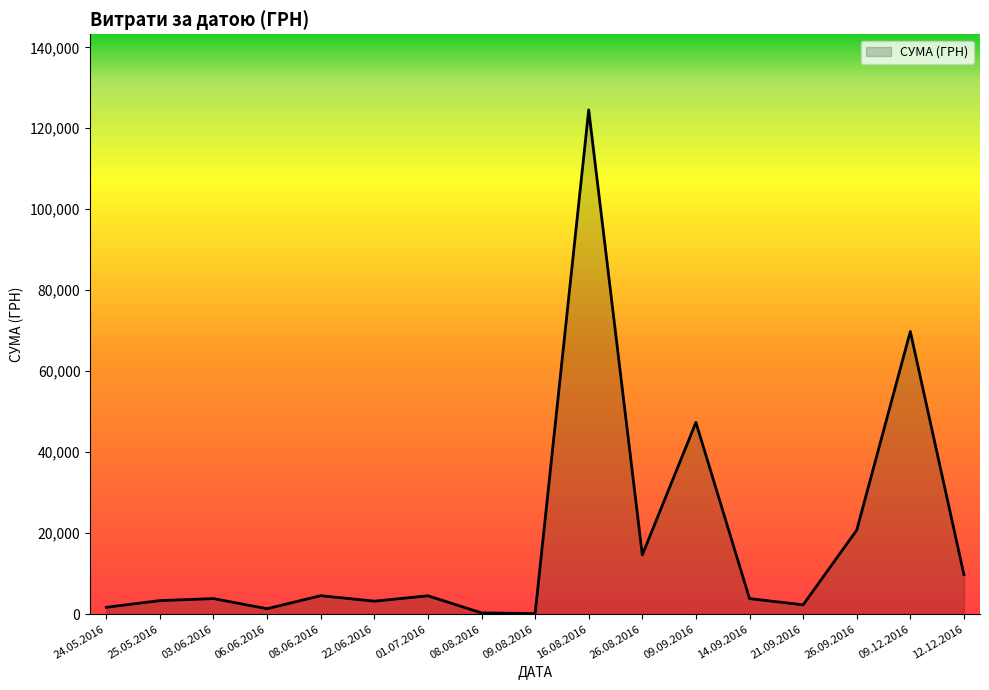

What is the greatest value displayed?

124534.0